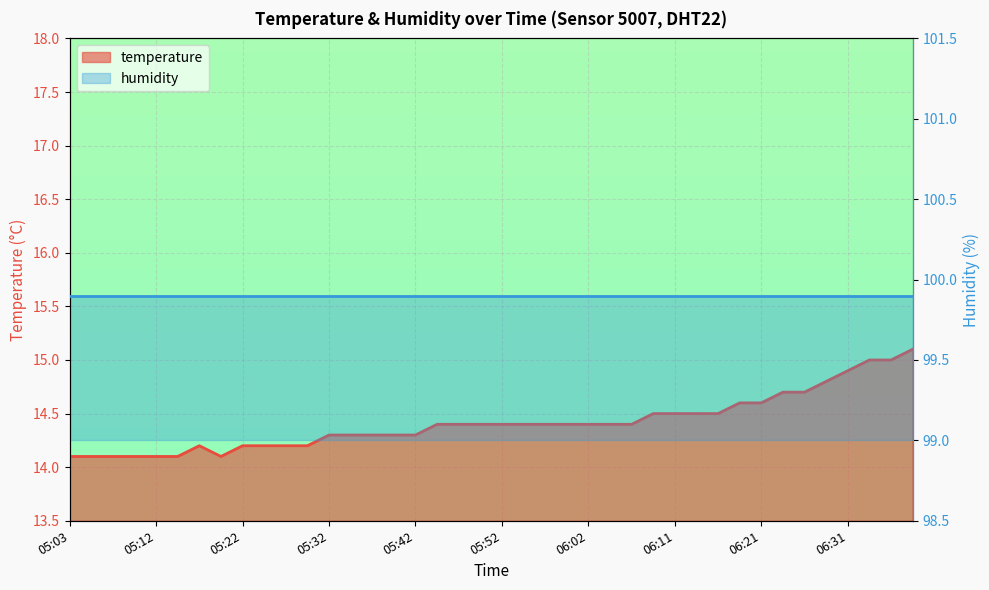

What is the value of the 37th point from the left?

14.9